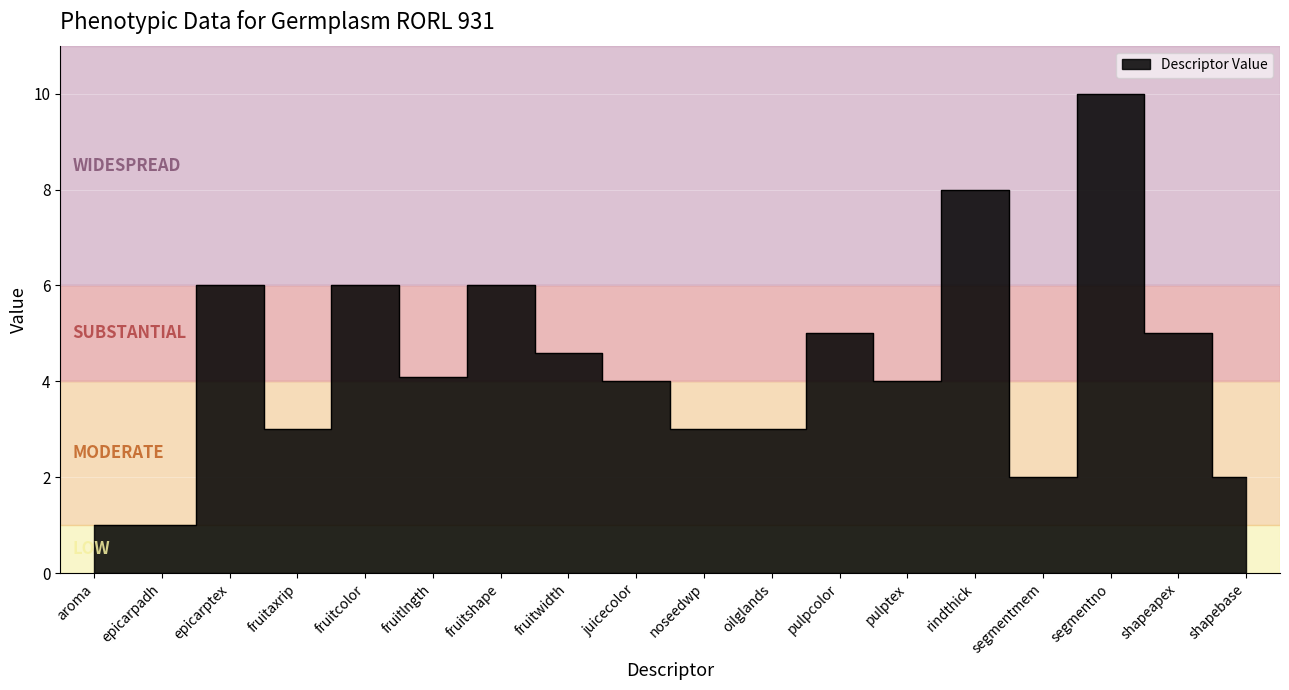

How many lines are shown in the chart?

1